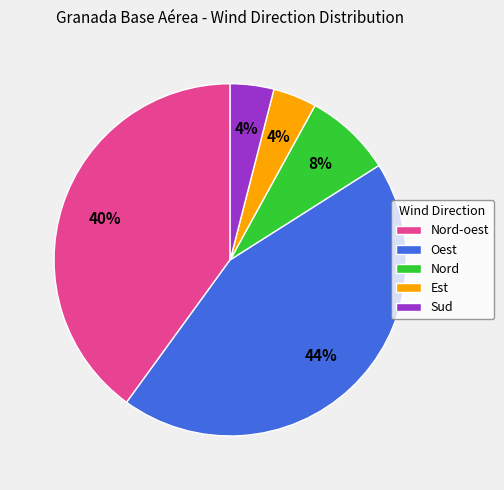

To the nearest percent, what is the difference between the Oest and Est slice percentages?

40%